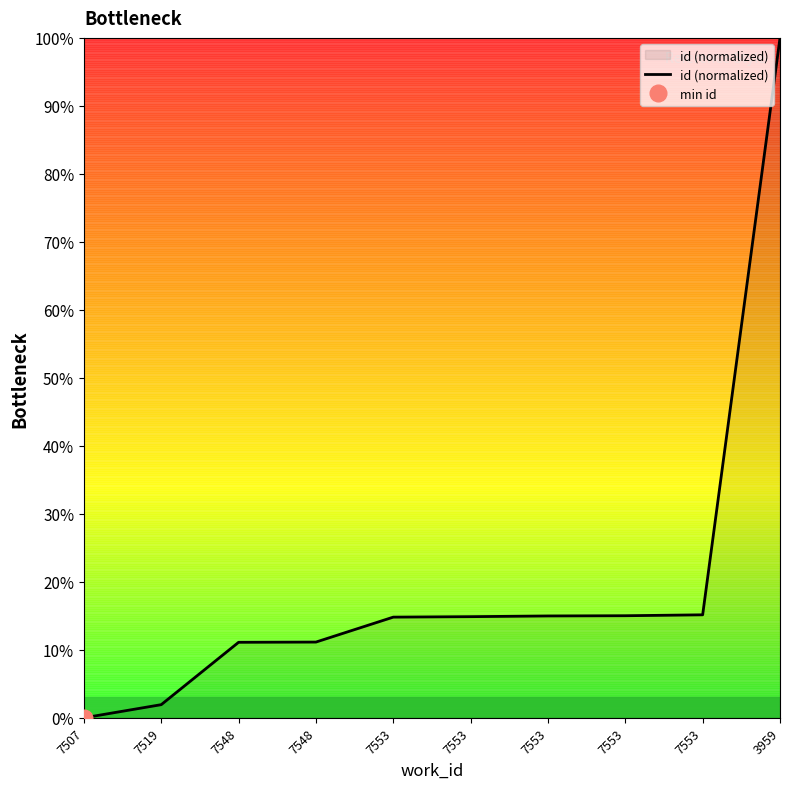

At which label does the data first exceed 14?

7553